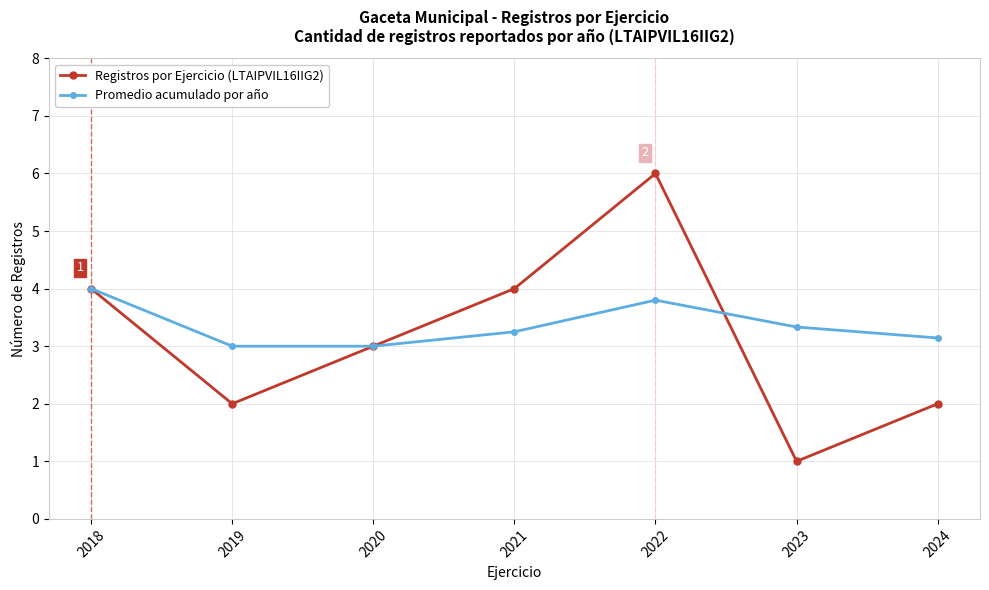

What is the spread (max minus min) of values at 2024?

1.1